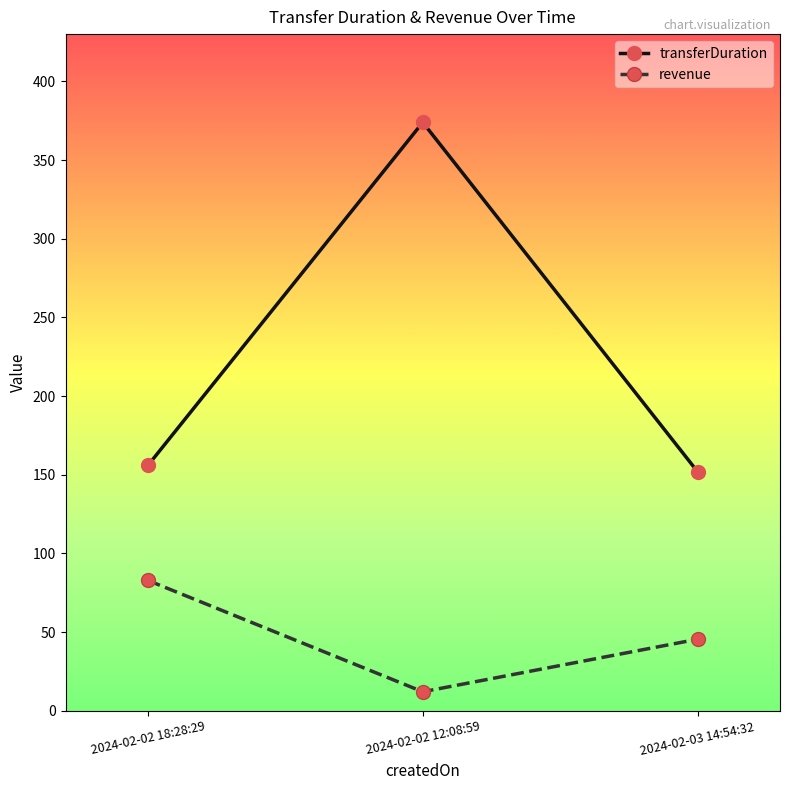

List the labels in order of transferDuration value, largest first.

2024-02-02 12:08:59, 2024-02-02 18:28:29, 2024-02-03 14:54:32